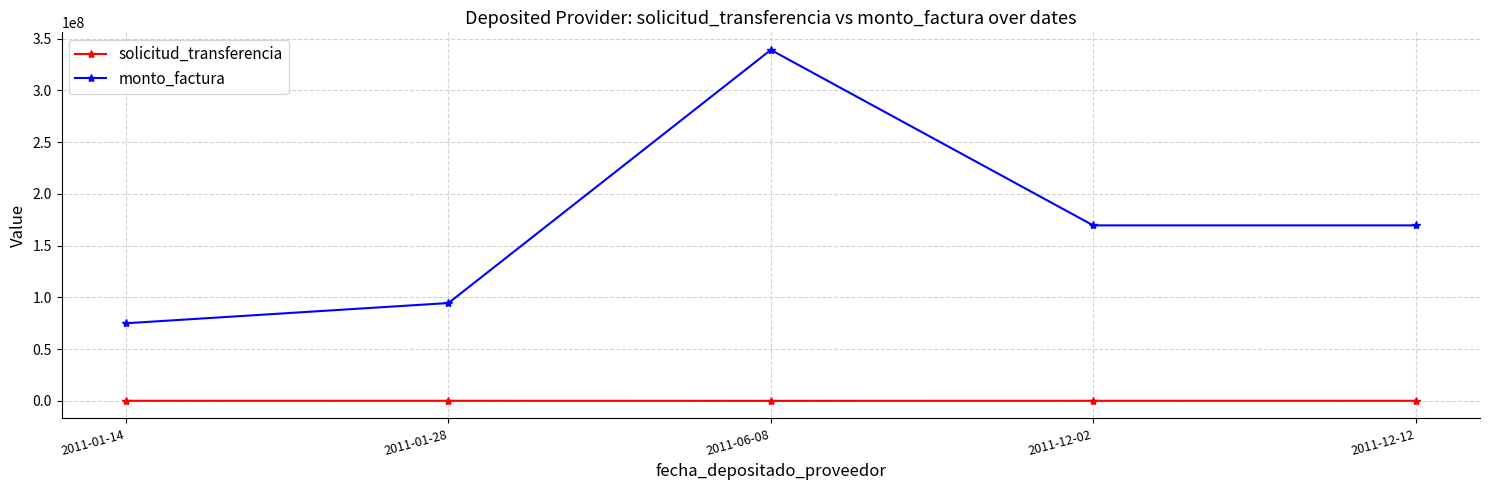

Between 2011-01-14 and 2011-01-28, which series saw the biggest shift?

monto_factura